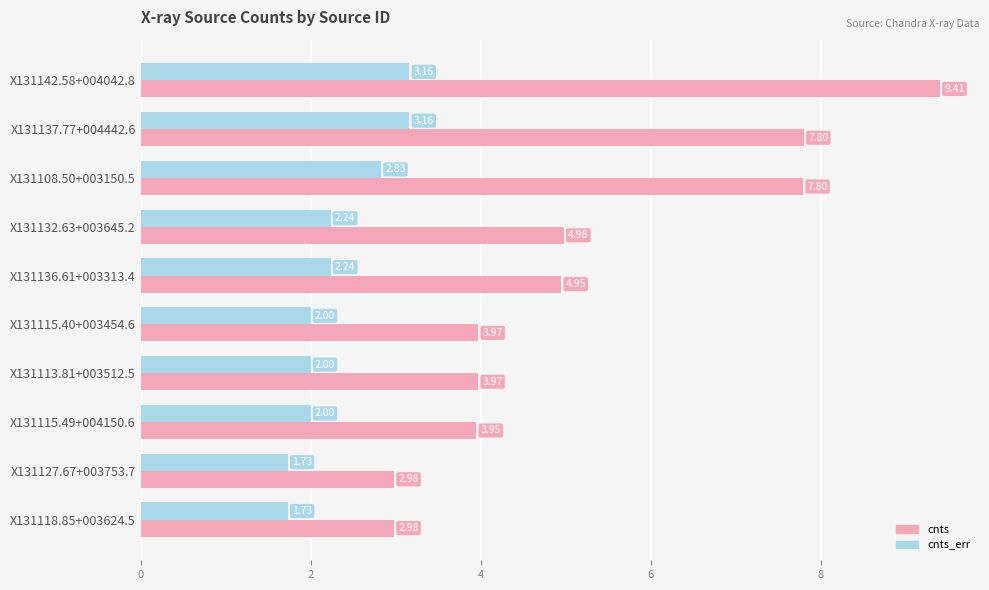

What is the average value of the cnts series?

5.3